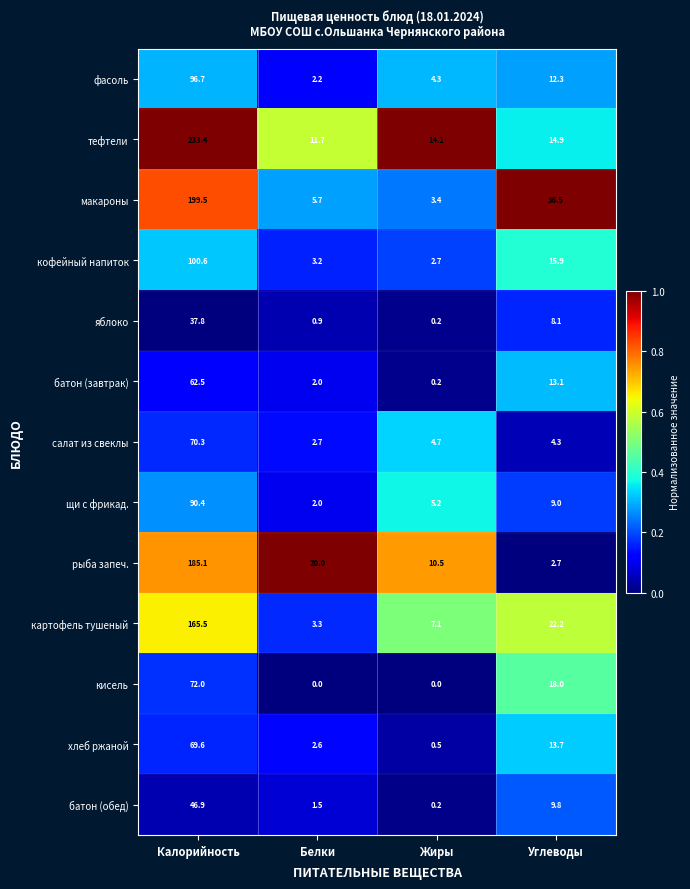

Which series has the largest range (max minus min)?

тефтели